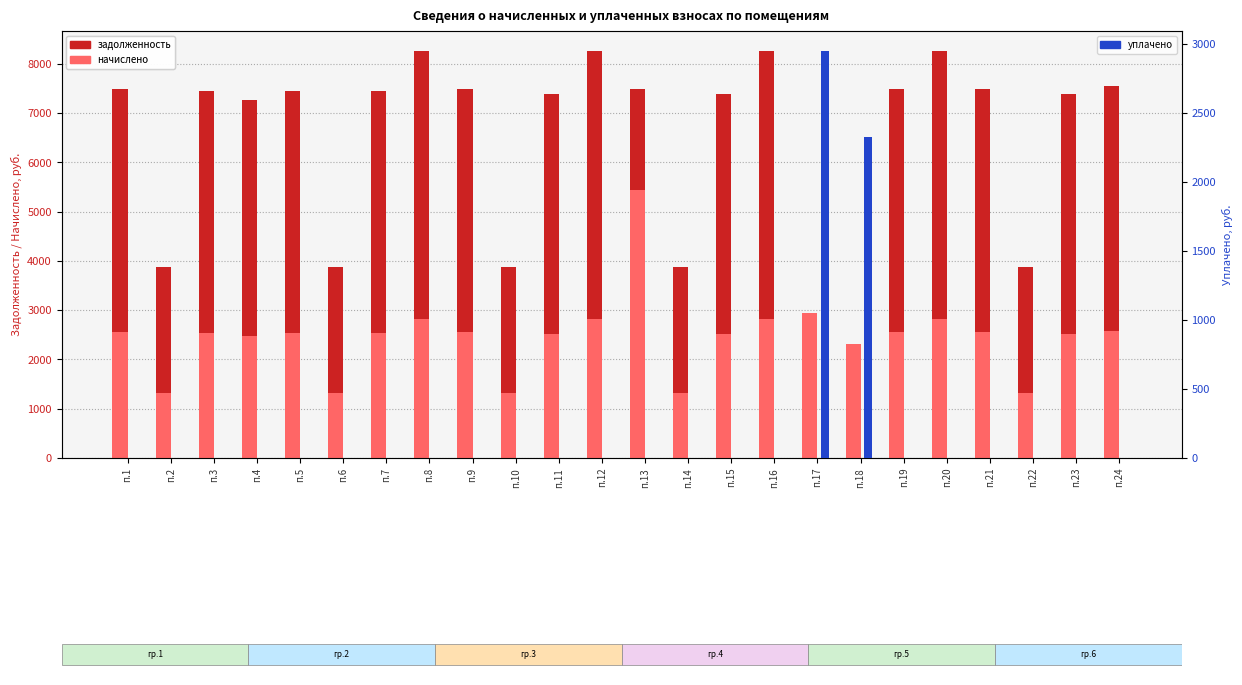

How many bars are there in total?

72